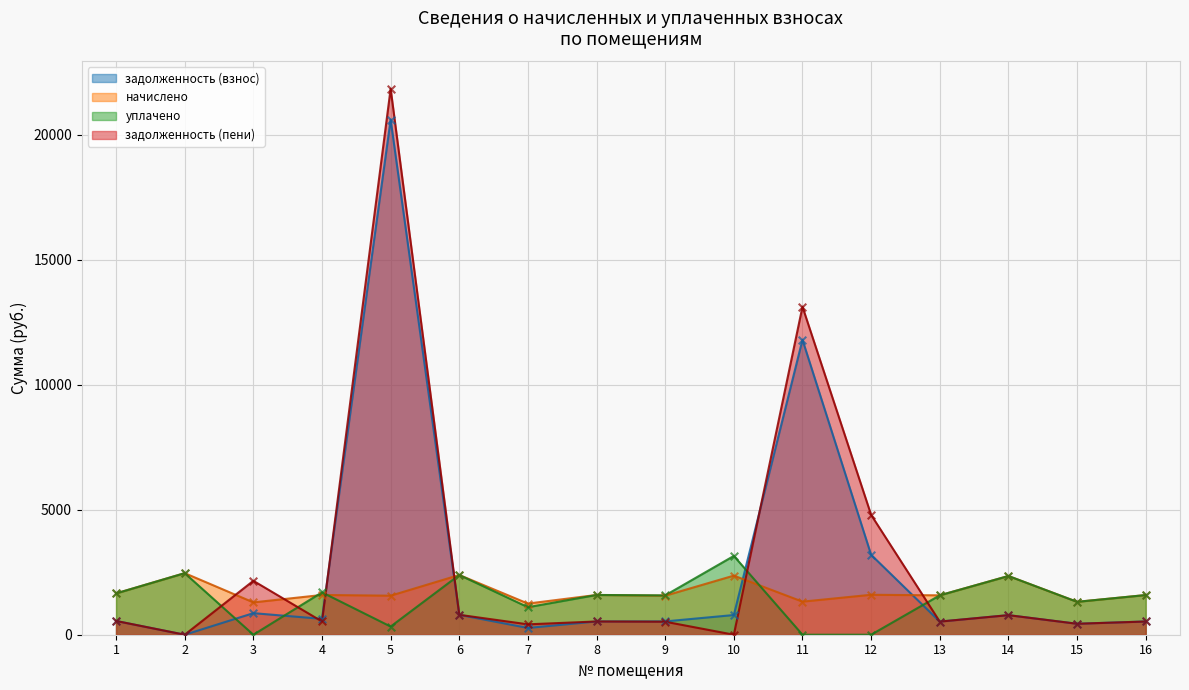

At which category is the sum across all series the highest?

5